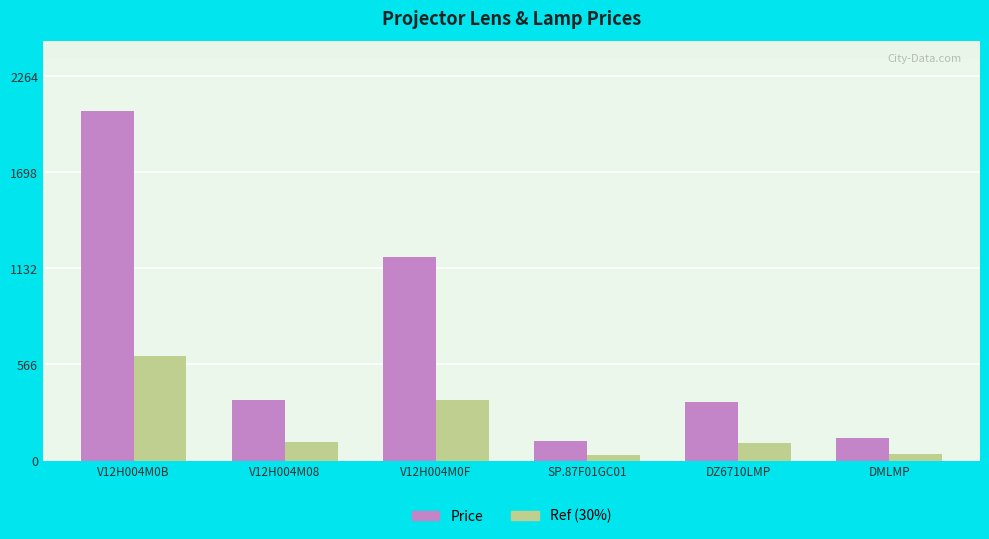

Between DZ6710LMP and DMLMP, which series saw the biggest shift?

Price